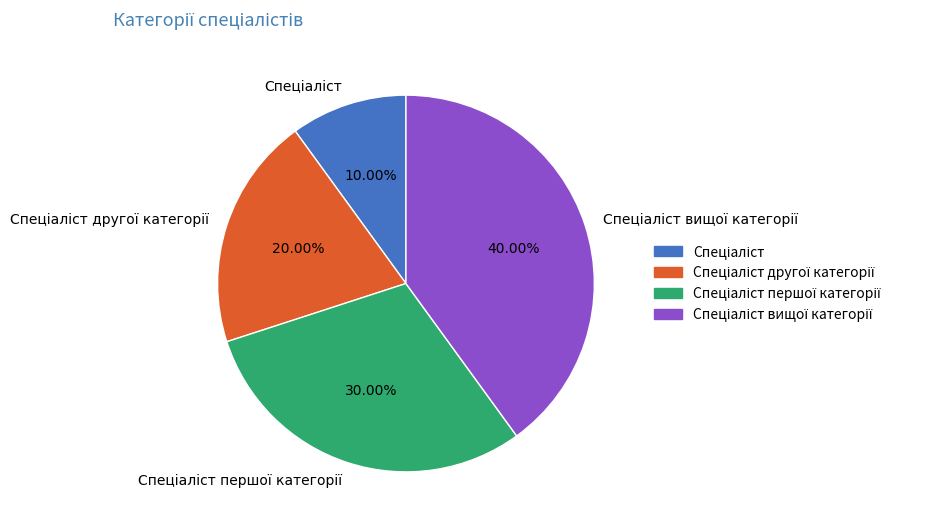

Does any single category account for the majority?

No